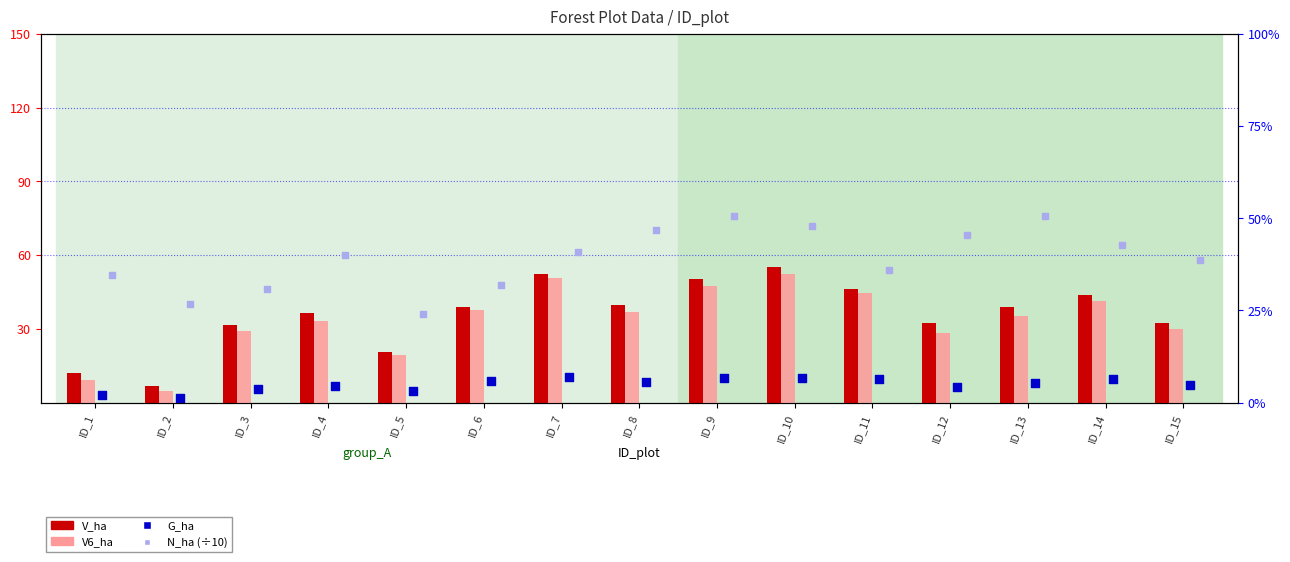

What are all the series names shown in the legend?

V_ha, V6_ha, G_ha, N_ha (÷10)